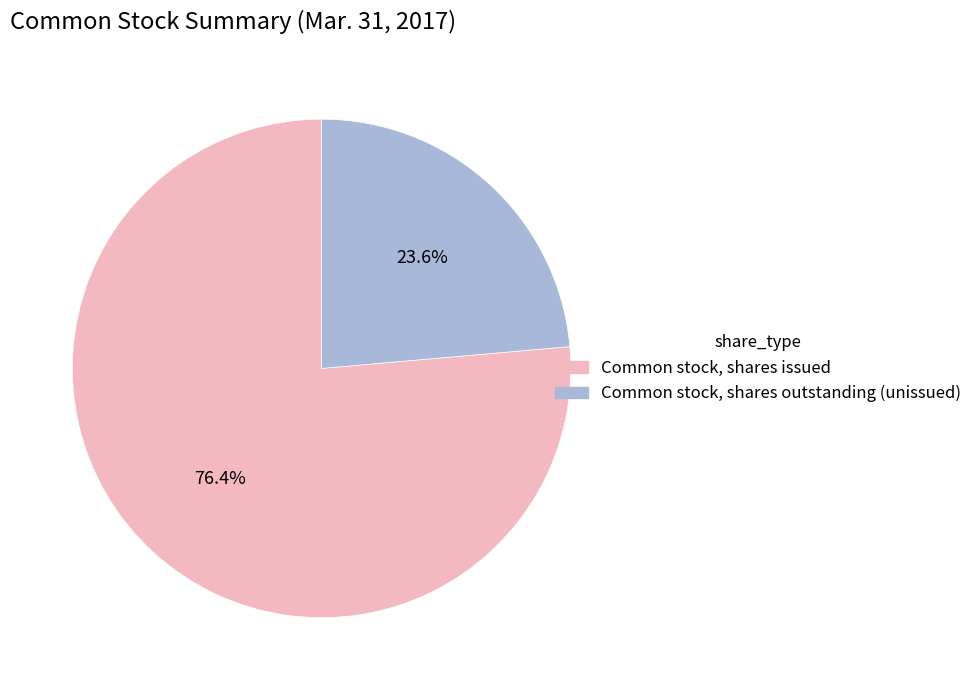

Is there a majority slice in this chart?

Yes